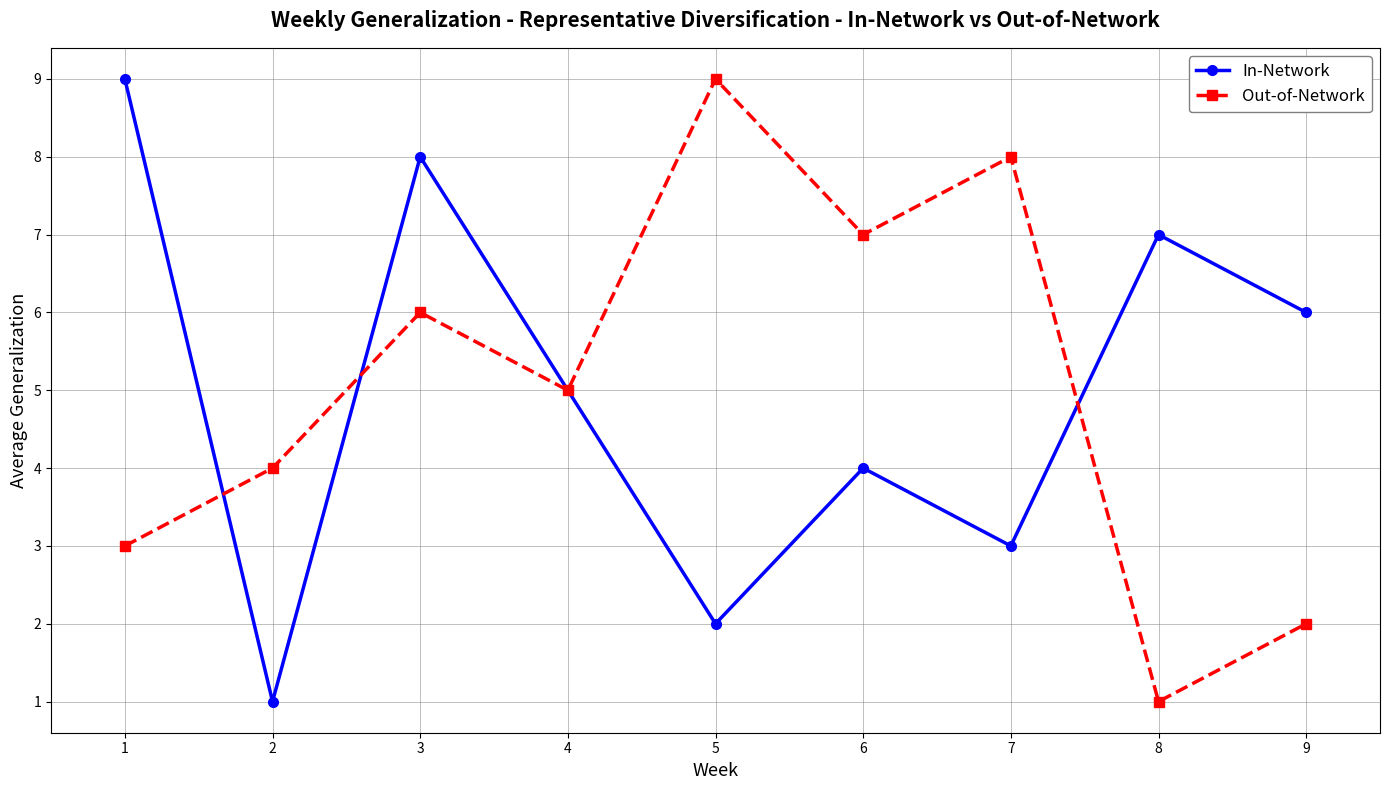

What value does the Out-of-Network series have at 2?

4